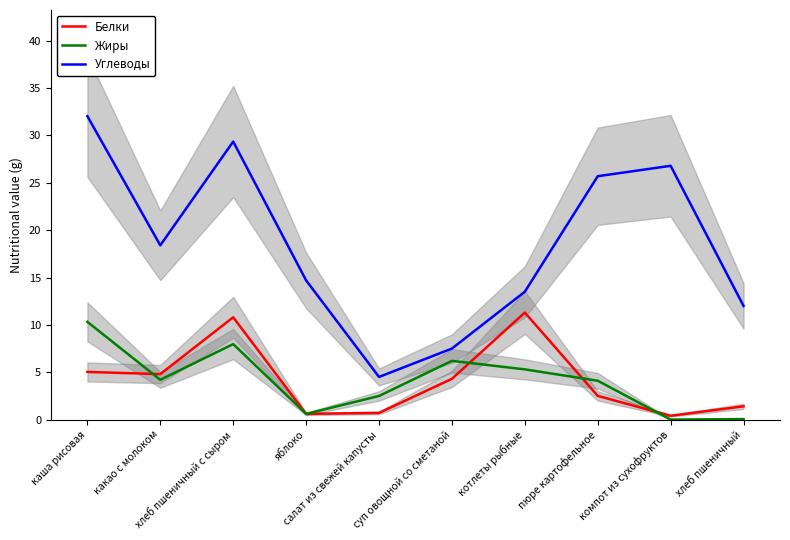

True or false: Углеводы and Белки intersect in this chart.

False